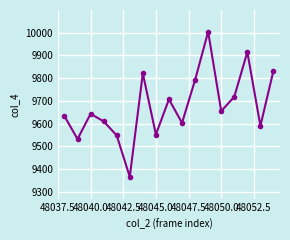

How many points are higher than both their immediate neighbors (excluding endpoints)?

5